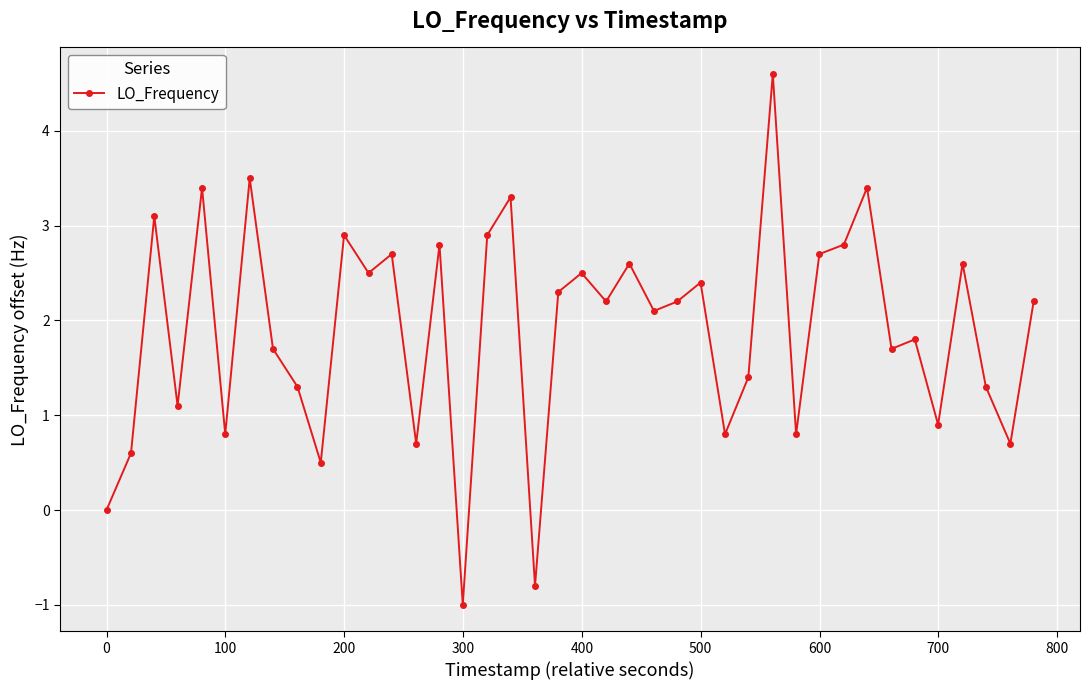

Reading right to left, transcribe all the data shown in this chart.

2.2	0.7	1.3	2.6	0.9	1.8	1.7	3.4	2.8	2.7	0.8	4.6	1.4	0.8	2.4	2.2	2.1	2.6	2.2	2.5	2.3	-0.8	3.3	2.9	-1.0	2.8	0.7	2.7	2.5	2.9	0.5	1.3	1.7	3.5	0.8	3.4	1.1	3.1	0.6	0.0